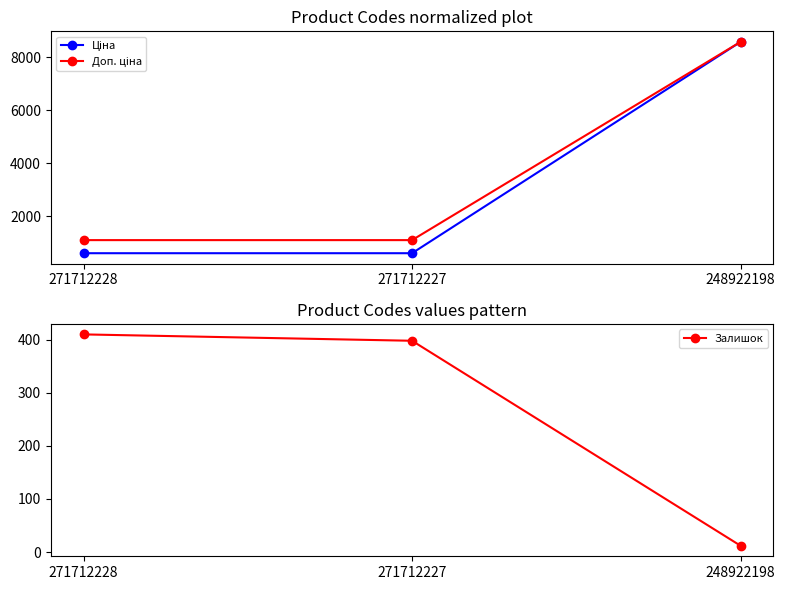

Which series has the widest spread of values?

Ціна